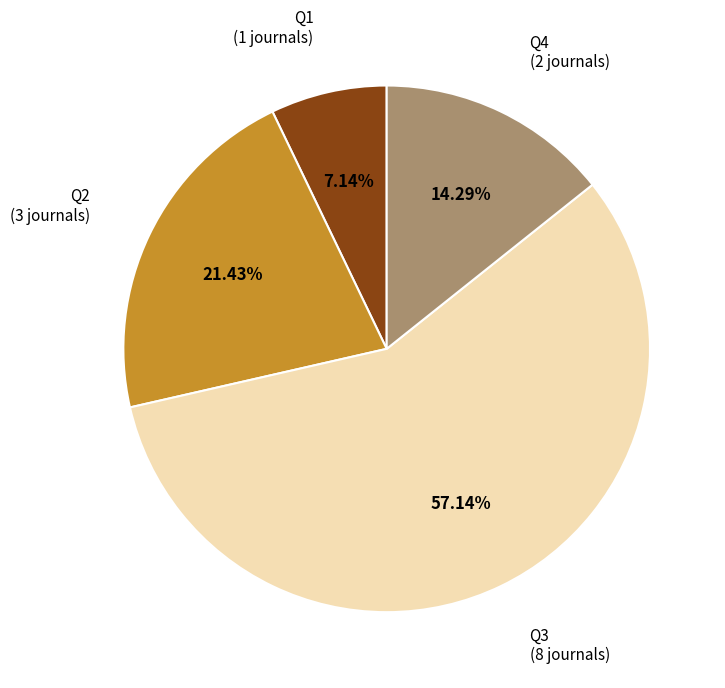

How many segments does this pie chart have?

4